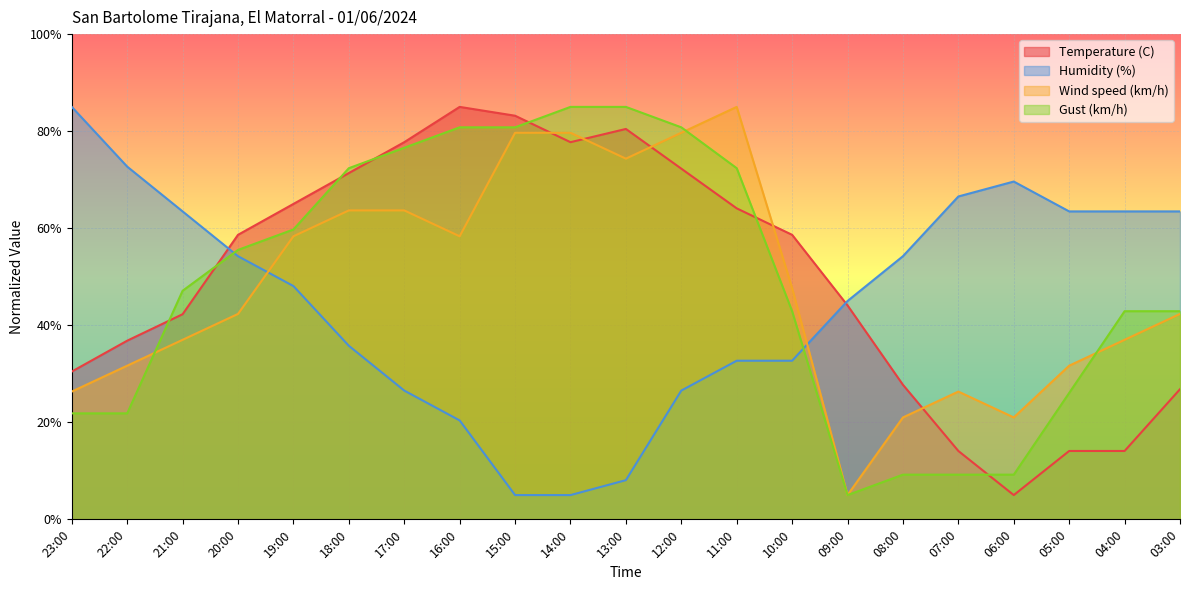

Read the Temperature (C) value at 20:00.

58.6